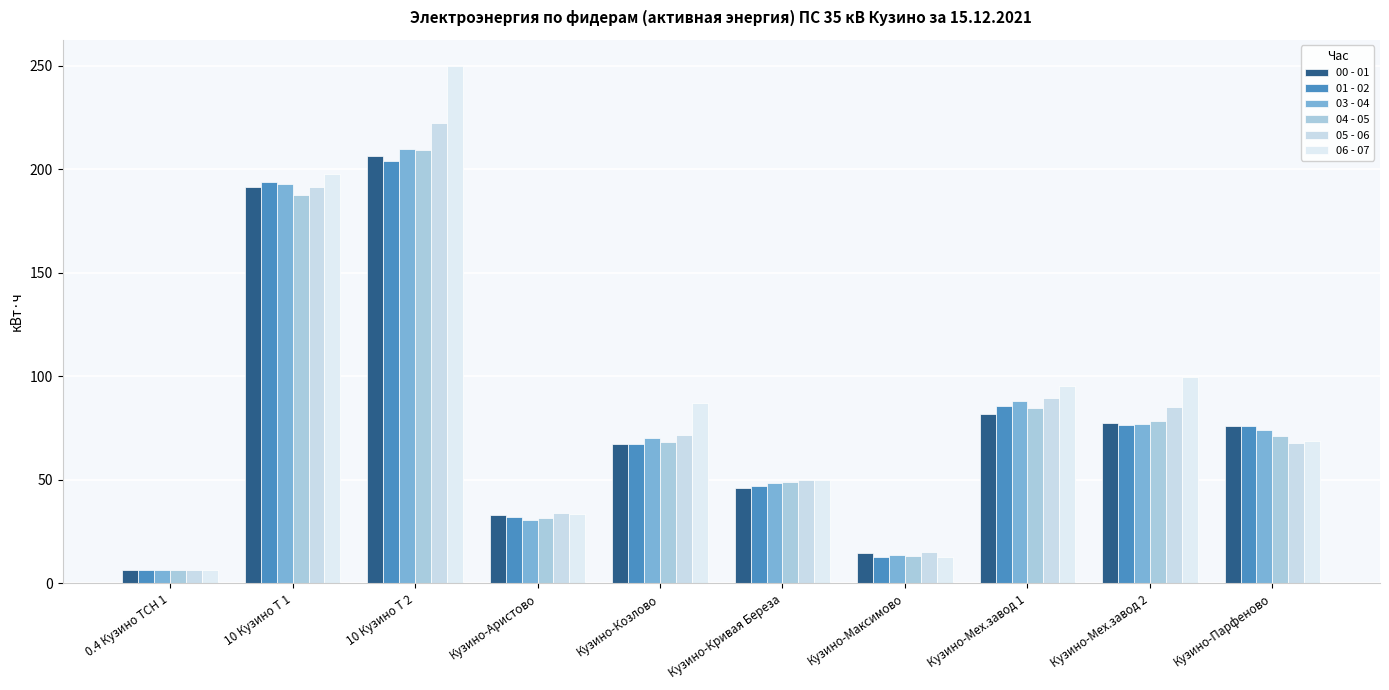

Where is 06 - 07 nearest to the value 128?

Кузино-Мех.завод 2